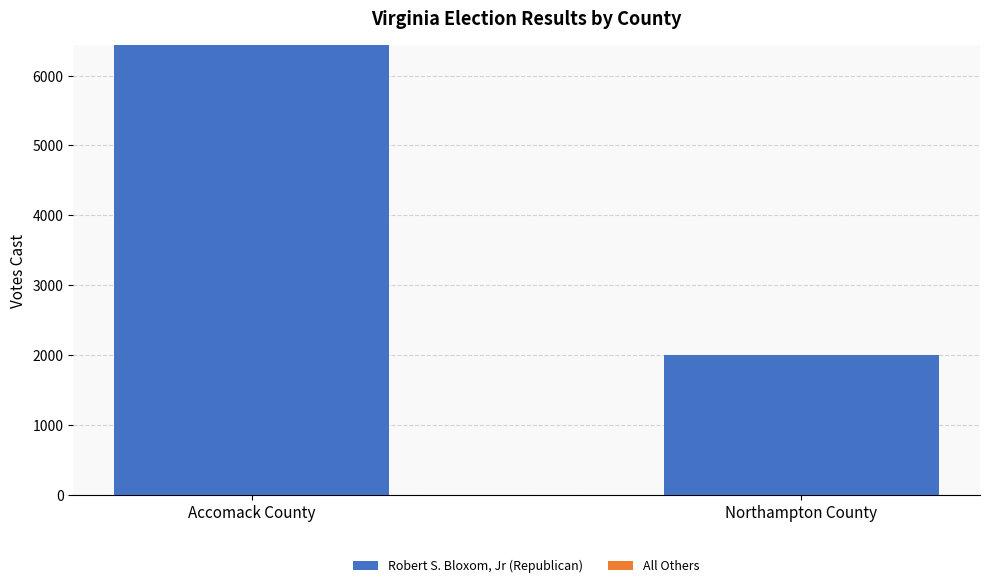

Reading right to left, transcribe all the data shown in this chart.

1999	6433